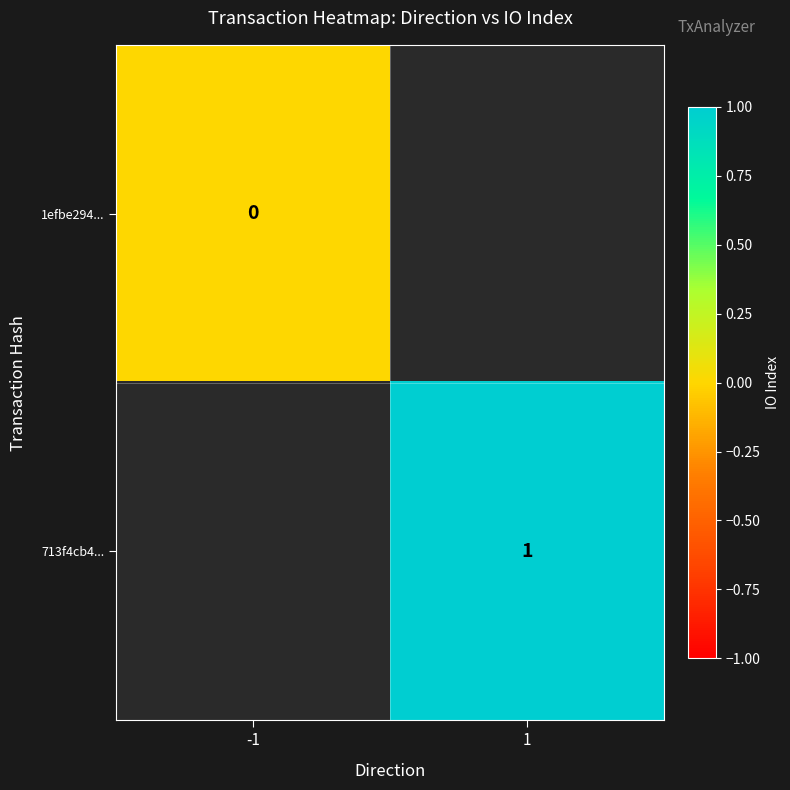

The value of 713f4cb4... at 1 is 1. True or false?

True